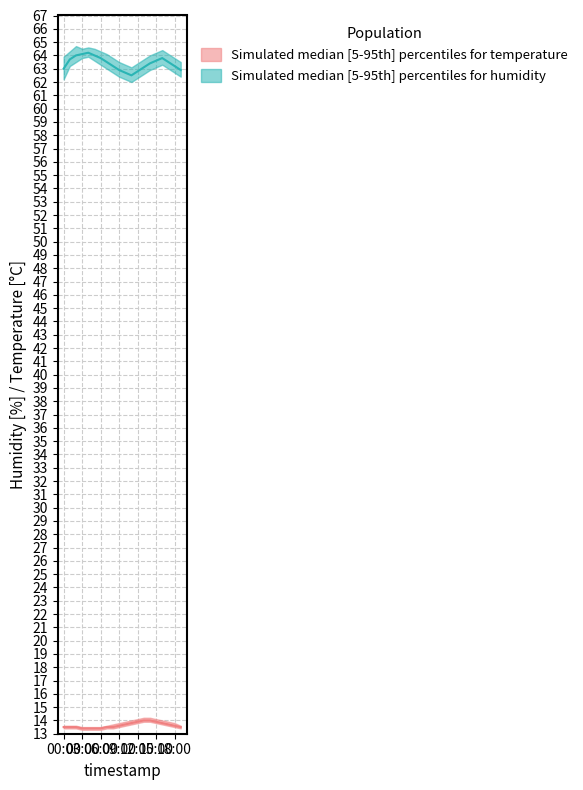

At which category does humidity_high reach its first local peak?

02:00